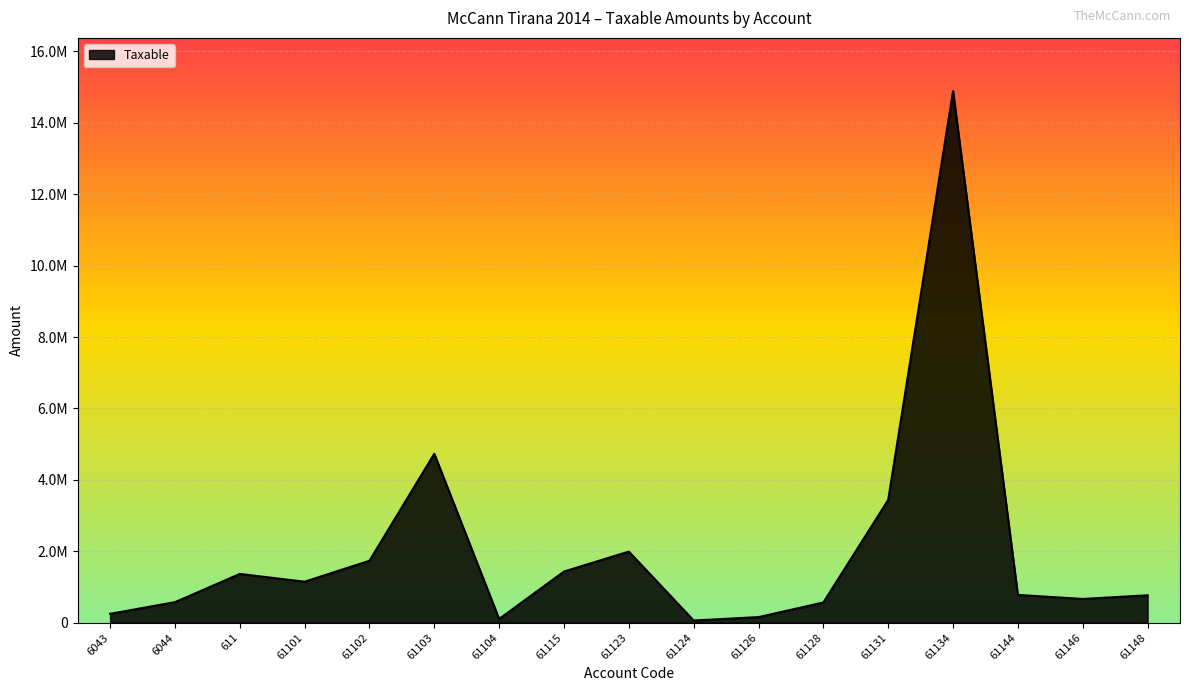

Reading left to right, transcribe all the data shown in this chart.

250227.1	575296.9	1366068.5	1149043.7	1735151.5	4731146.9	105900.0	1433753.2	1991862.2	61813.2	157990.0	567460.5	3437988.5	14887859.8	779642.1	666085.5	769080.9